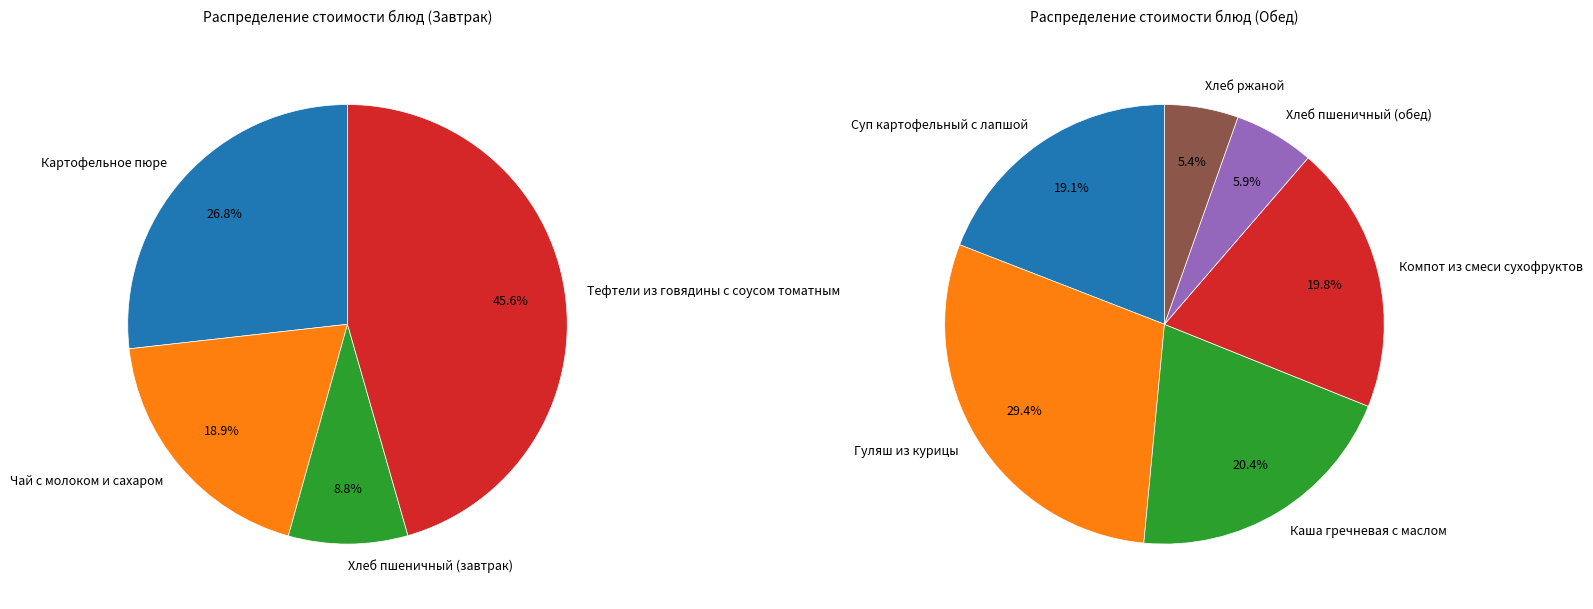

Count the number of slices in the pie.

10